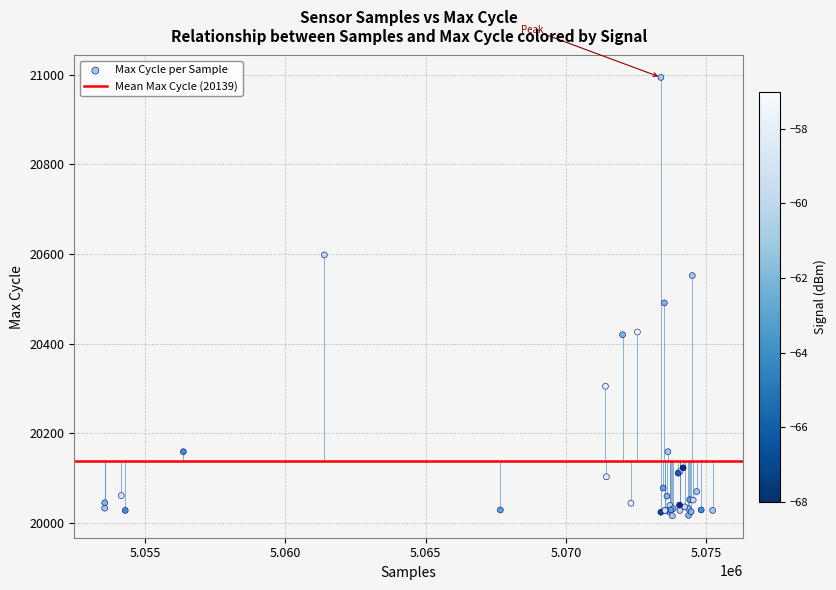

What Y value in the scatter plot is closest to 20505?

20491